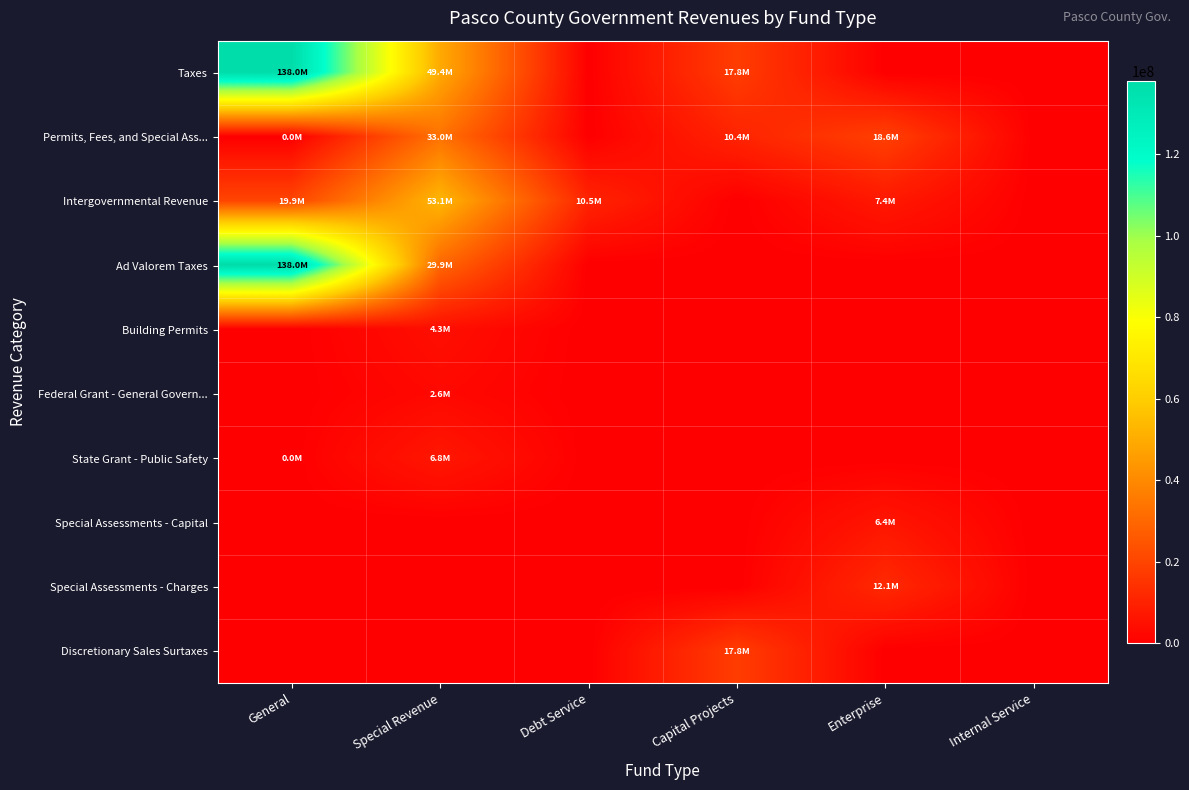

Reading left to right, transcribe all the data shown in this chart.

Taxes: General=137958031	Special Revenue=49429725	Debt Service=0	Capital Projects=17757090	Enterprise=0	Internal Service=0
Permits, Fees, and Special Ass...: General=3992	Special Revenue=33019343	Debt Service=0	Capital Projects=10388551	Enterprise=18598567	Internal Service=0
Intergovernmental Revenue: General=19917904	Special Revenue=53091790	Debt Service=10522243	Capital Projects=0	Enterprise=7354992	Internal Service=0
Ad Valorem Taxes: General=137958031	Special Revenue=29850835	Debt Service=0	Capital Projects=0	Enterprise=0	Internal Service=0
Building Permits: General=0	Special Revenue=4283393	Debt Service=0	Capital Projects=0	Enterprise=0	Internal Service=0
Federal Grant - General Govern...: General=0	Special Revenue=2632401	Debt Service=0	Capital Projects=0	Enterprise=0	Internal Service=0
State Grant - Public Safety: General=30500	Special Revenue=6823514	Debt Service=0	Capital Projects=0	Enterprise=0	Internal Service=0
Special Assessments - Capital: General=0	Special Revenue=0	Debt Service=0	Capital Projects=0	Enterprise=6355124	Internal Service=0
Special Assessments - Charges: General=0	Special Revenue=0	Debt Service=0	Capital Projects=0	Enterprise=12110497	Internal Service=0
Discretionary Sales Surtaxes: General=0	Special Revenue=0	Debt Service=0	Capital Projects=17757090	Enterprise=0	Internal Service=0